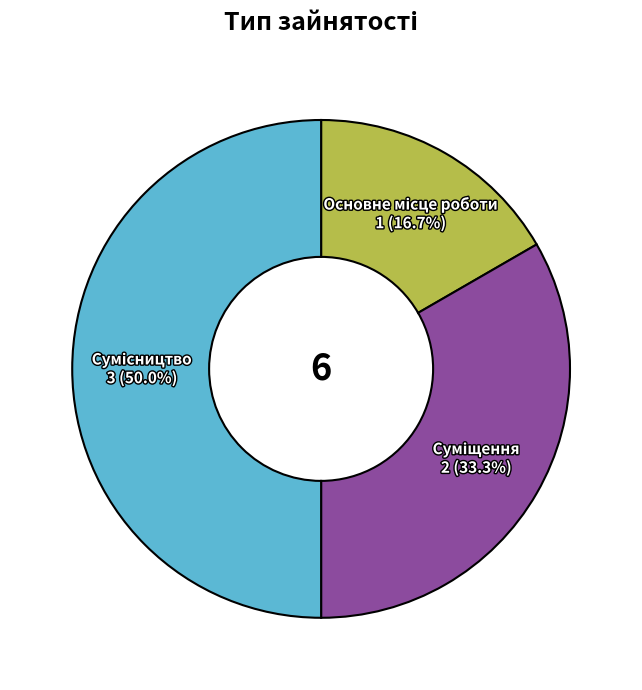

What percentage is NOT represented by Суміщення?

66.7%